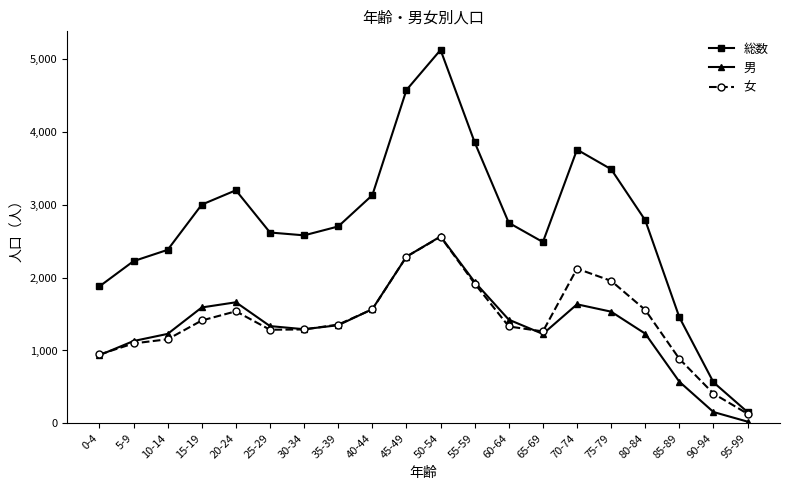

What is the minimum value shown in the chart?

23